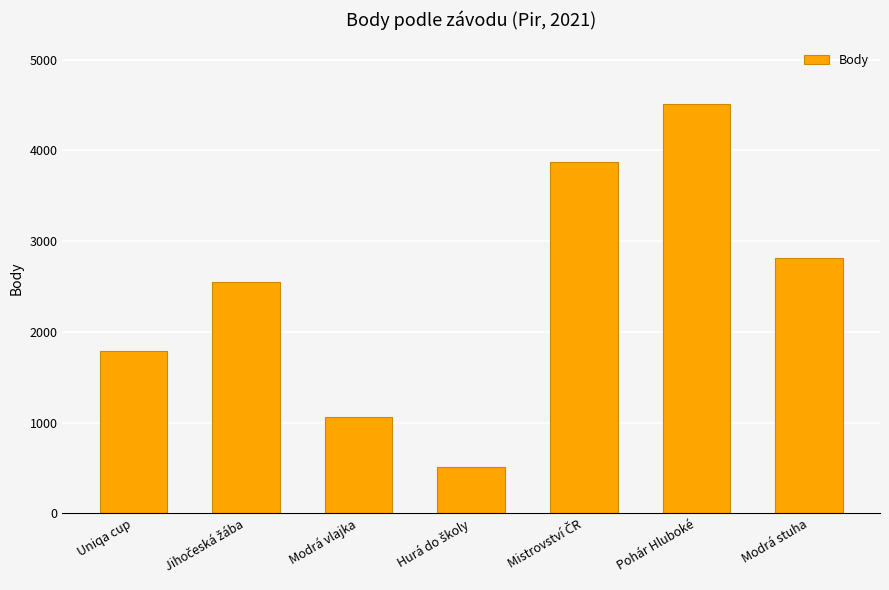

How many series are shown in this chart?

1